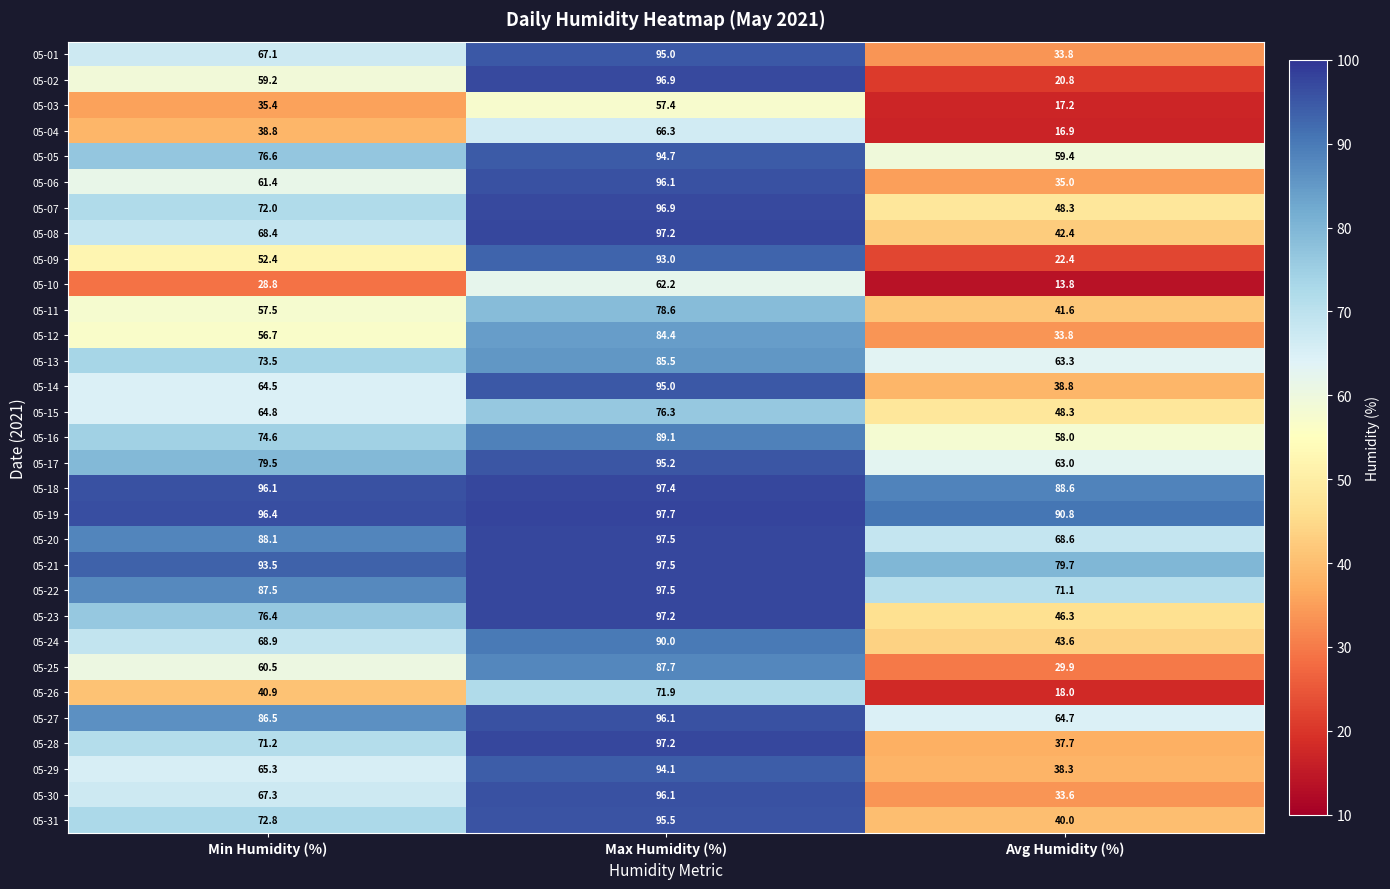

The 05-22 series shows 71.1 at Avg Humidity (%). True or false?

True